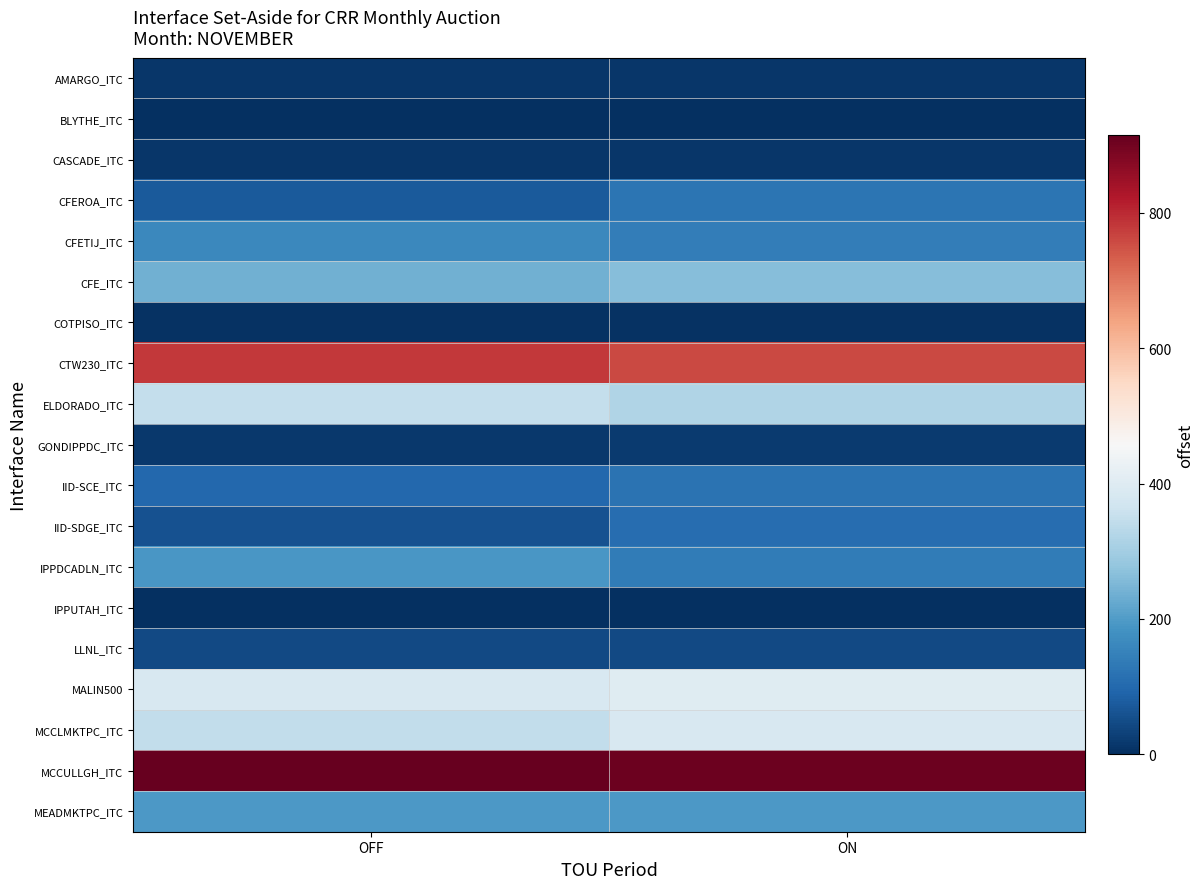

Which series changed the most between OFF and ON?

IPPDCADLN_ITC